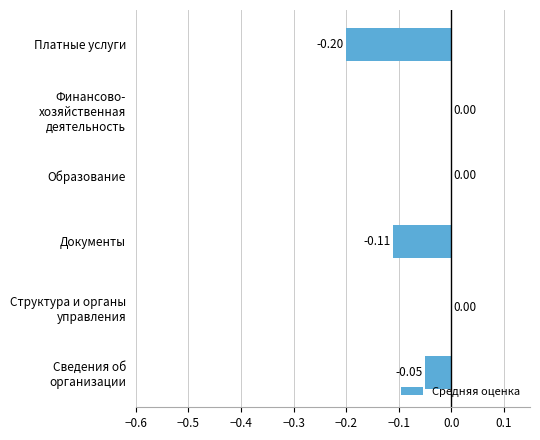

How many distinct data groups are displayed?

1